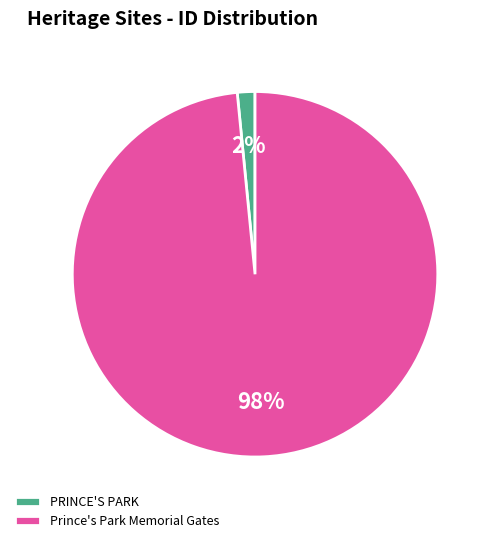

Is it true that Prince's Park Memorial Gates is 98% of the pie?

True